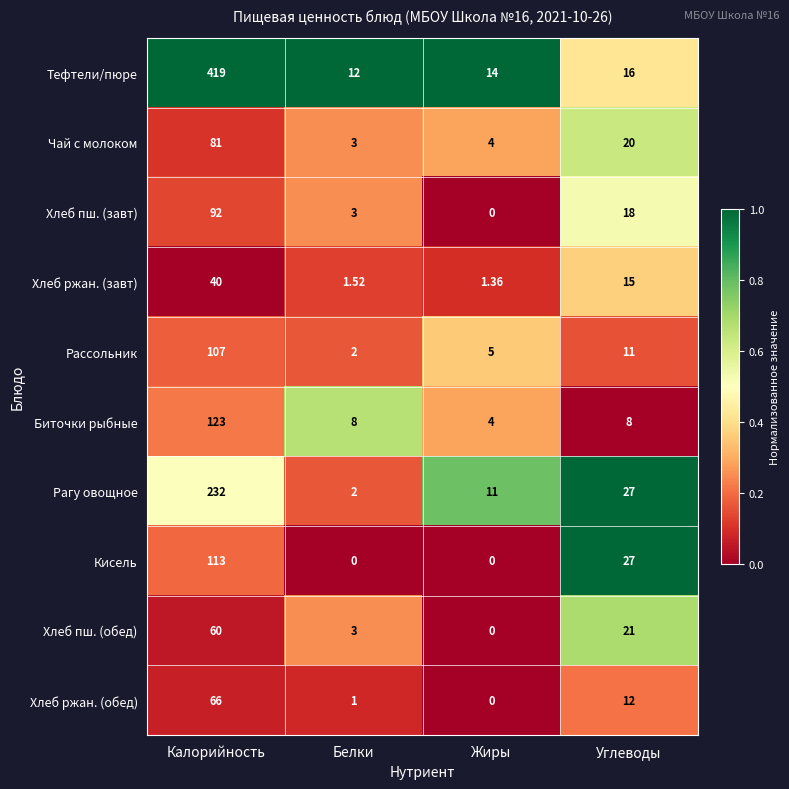

List the series in order of their peak value, lowest first.

Хлеб ржан. (завт), Хлеб пш. (обед), Хлеб ржан. (обед), Чай с молоком, Хлеб пш. (завт), Рассольник, Кисель, Биточки рыбные, Рагу овощное, Тефтели/пюре